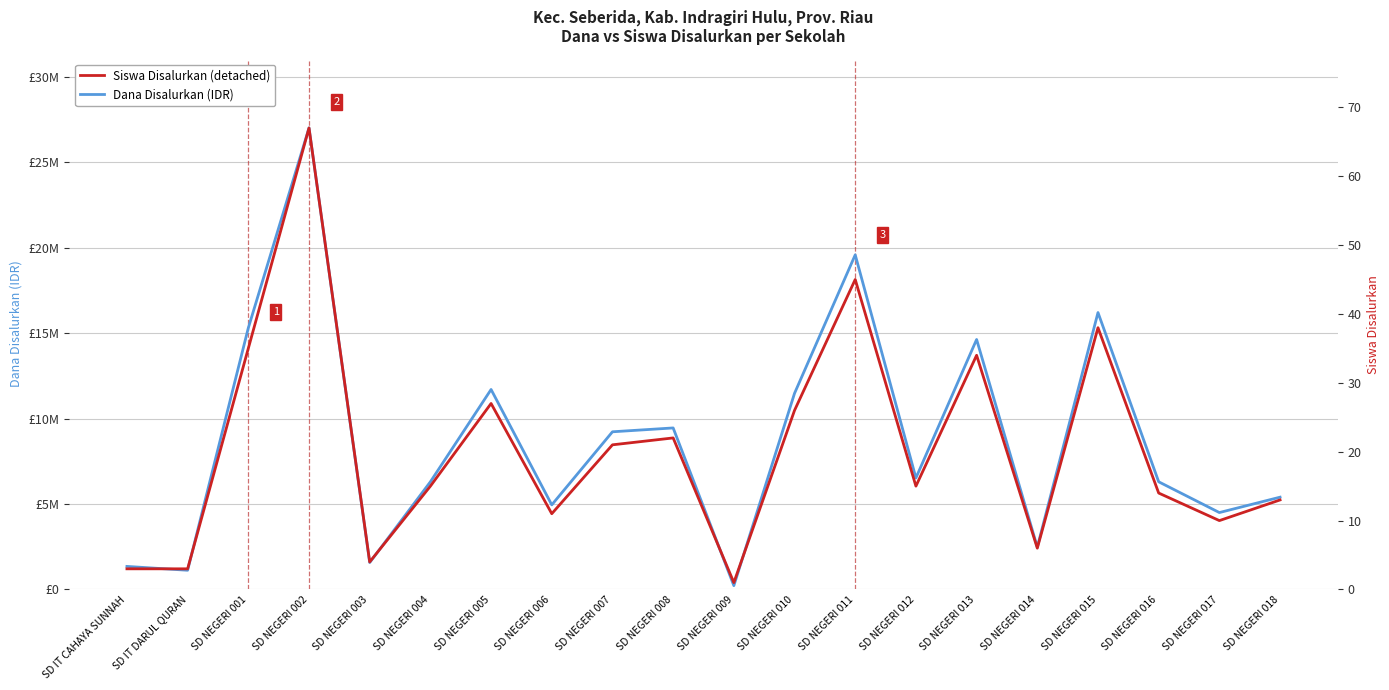

Is it true that Dana Disalurkan (IDR) equals 5393197 at SD NEGERI 010?

False